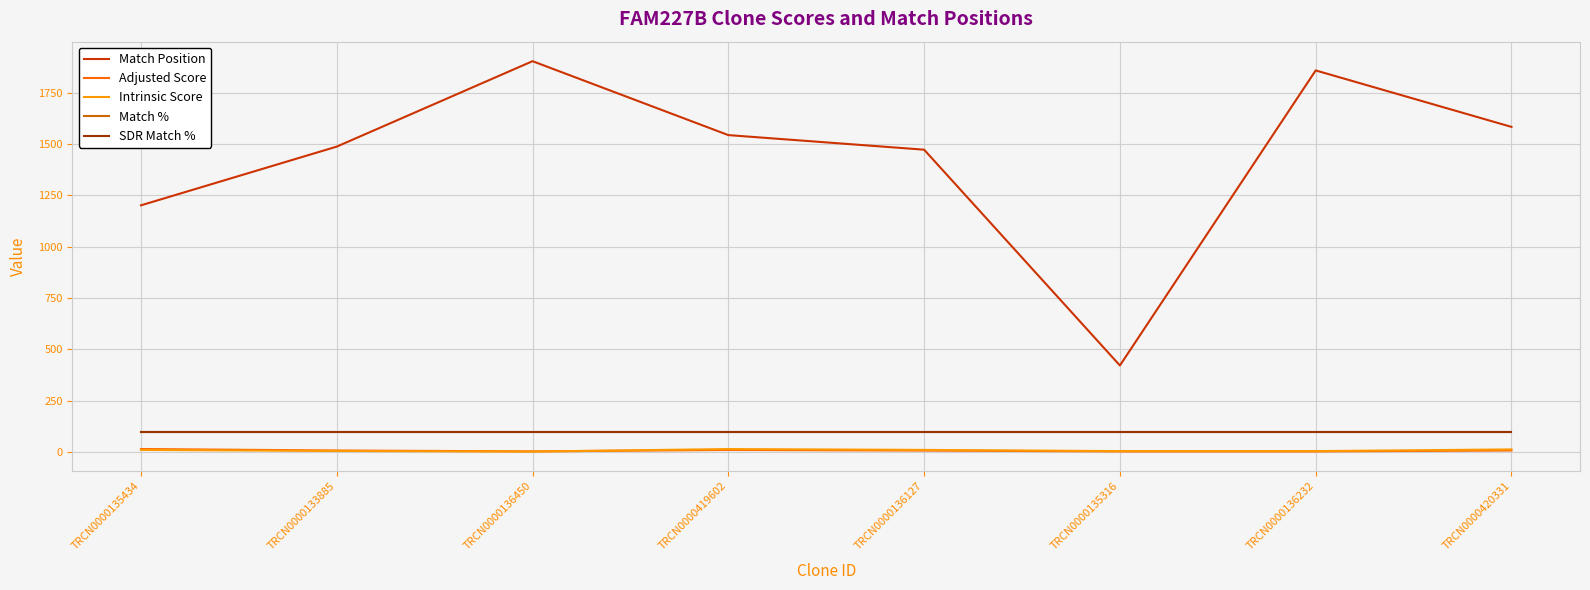

Does the chart have visible grid lines?

Yes